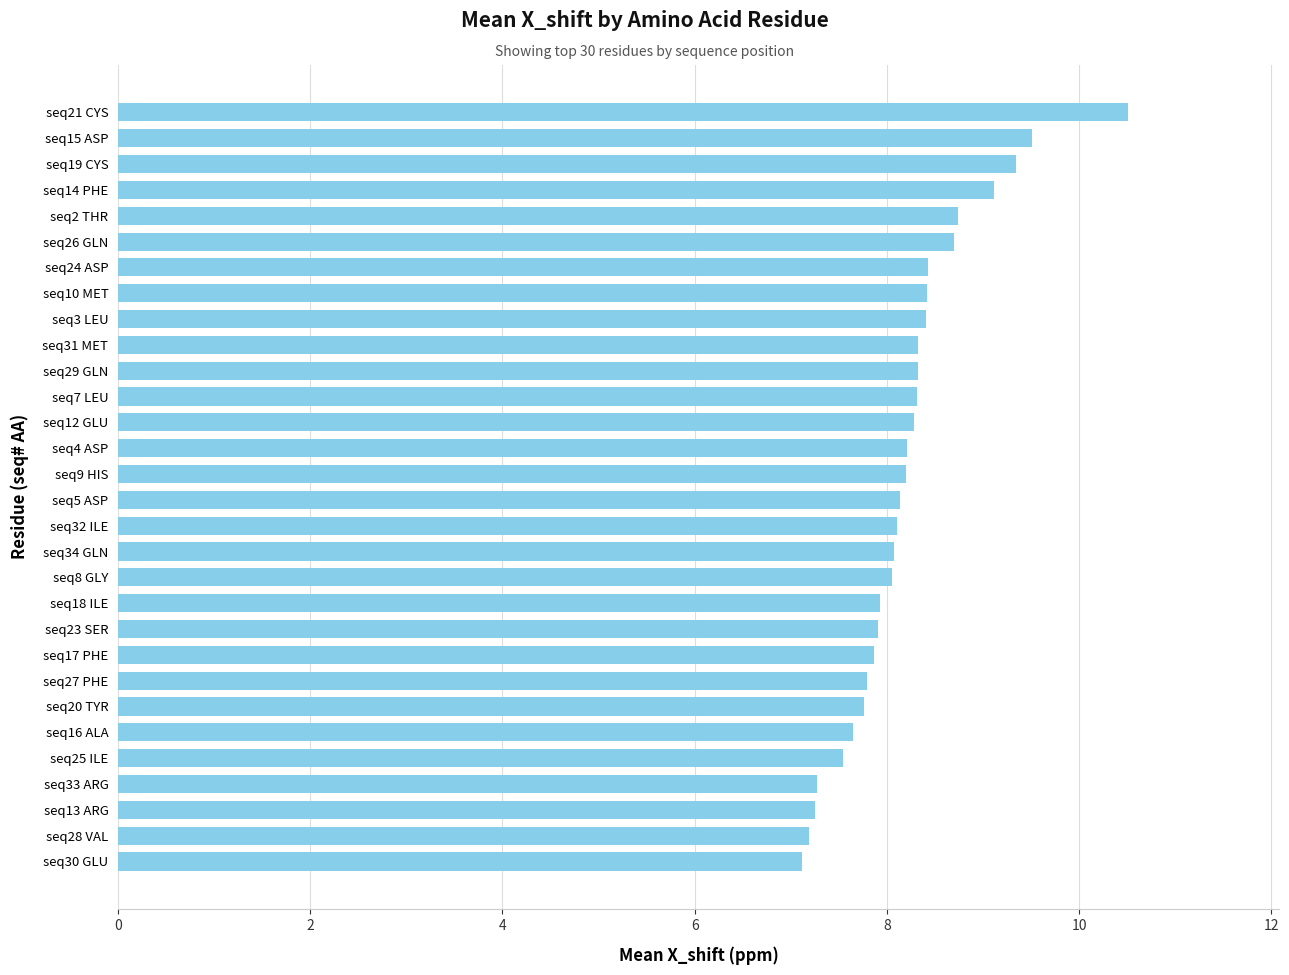

What is the approximate value at seq27 PHE?

7.8